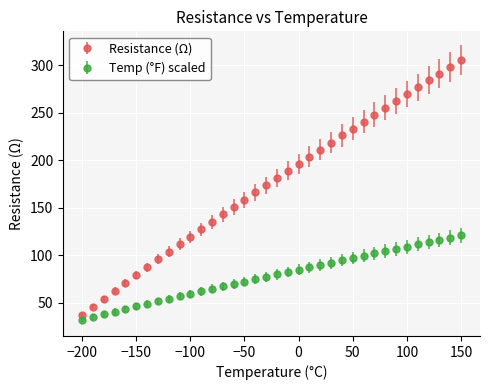

Which series has the largest total across all categories?

Resistance (Ω)